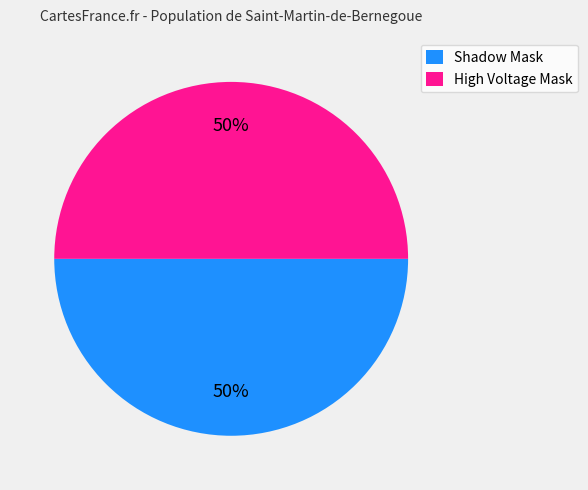

Approximately how many times larger is the value at Shadow Mask compared to High Voltage Mask?

1.0